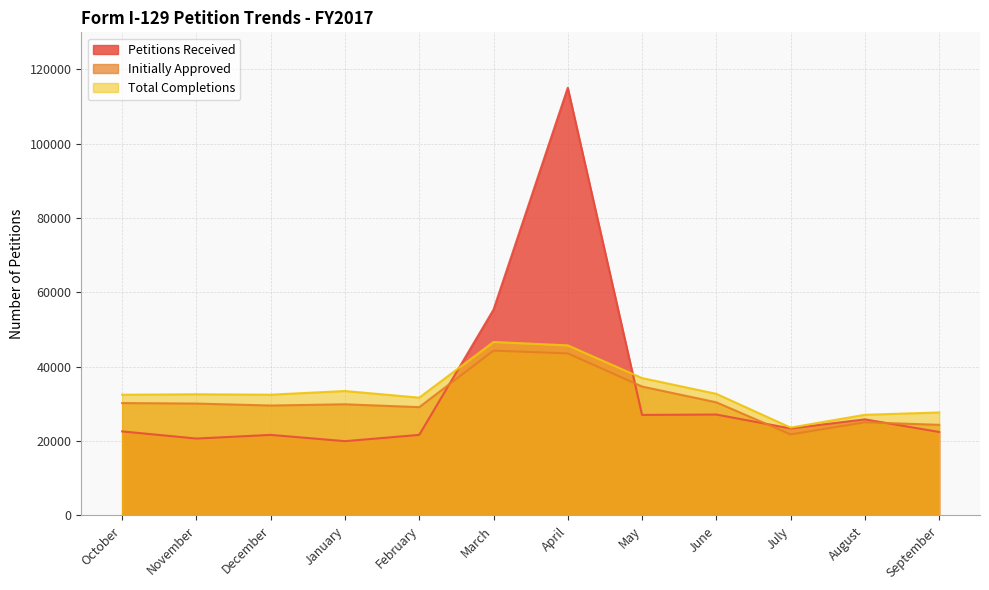

True or false: Total Completions has a value of 32728 at June.

True